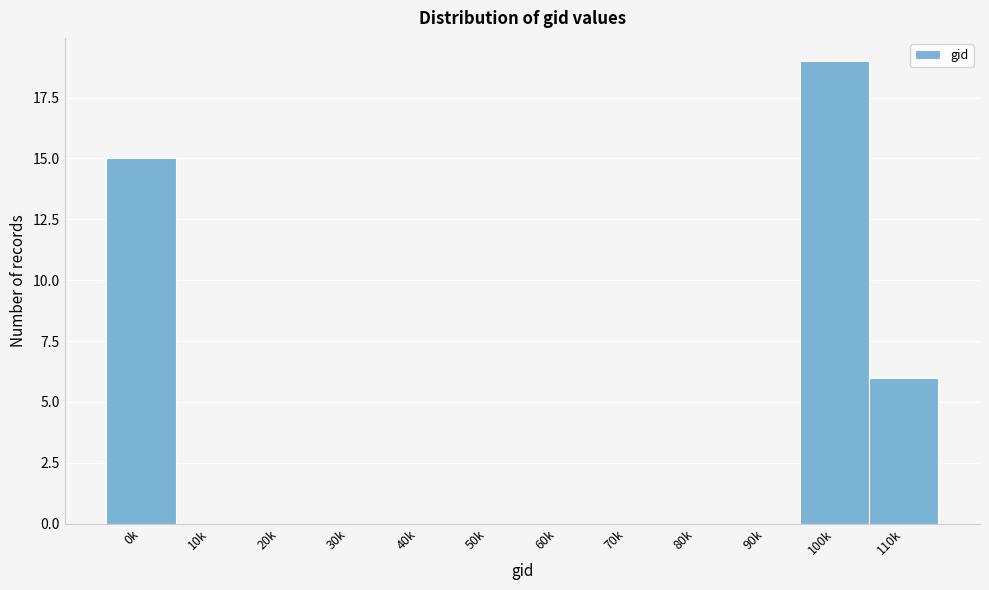

Reading left to right, list all the values displayed in this chart.

0k=15	10k=0	20k=0	30k=0	40k=0	50k=0	60k=0	70k=0	80k=0	90k=0	100k=19	110k=6